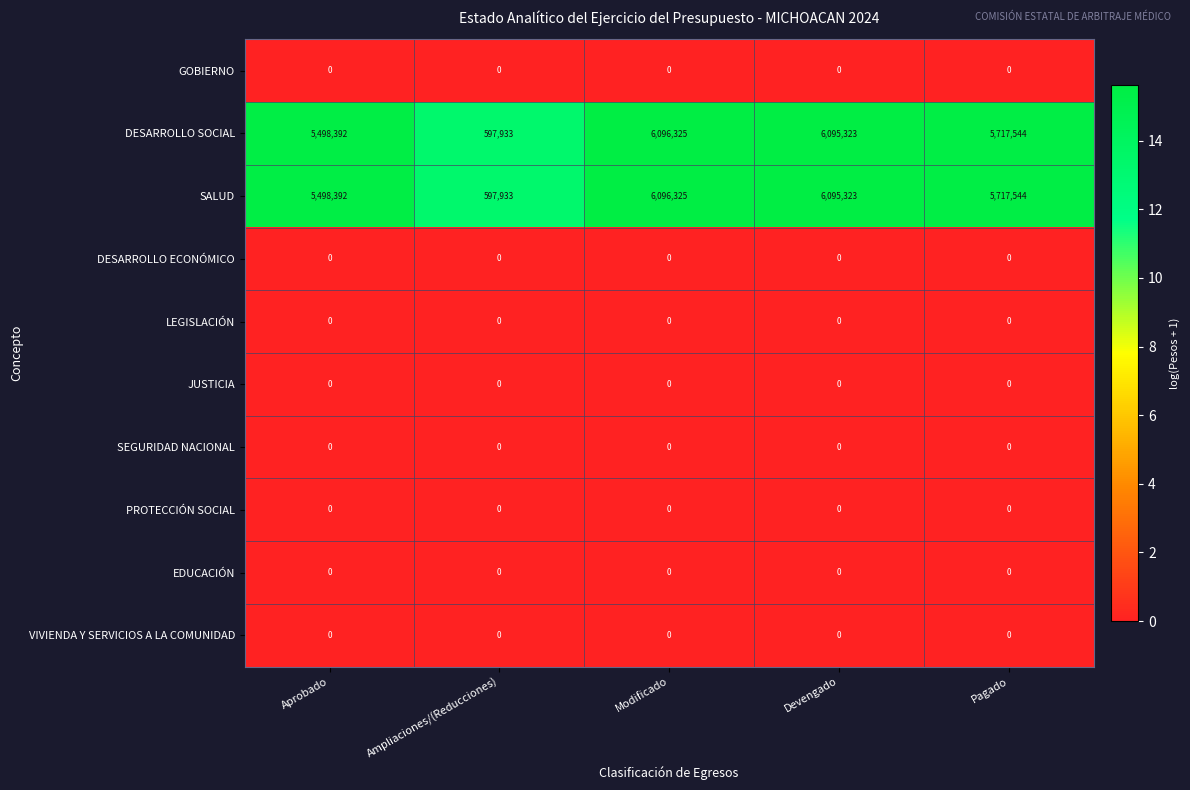

Which label corresponds to the largest value in the chart?

Modificado